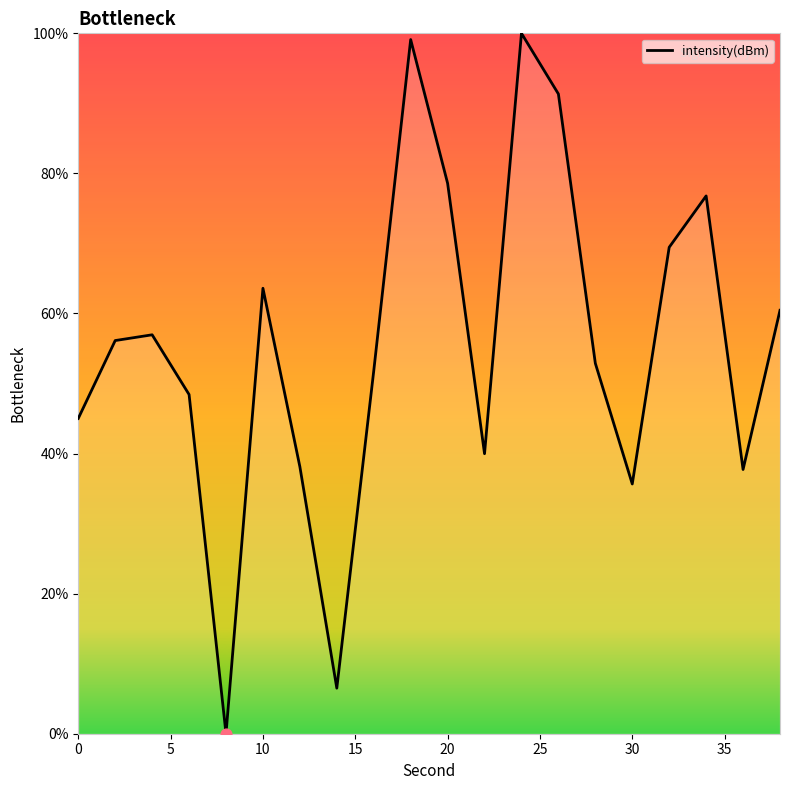

What is the maximum value shown in the chart?

100.0